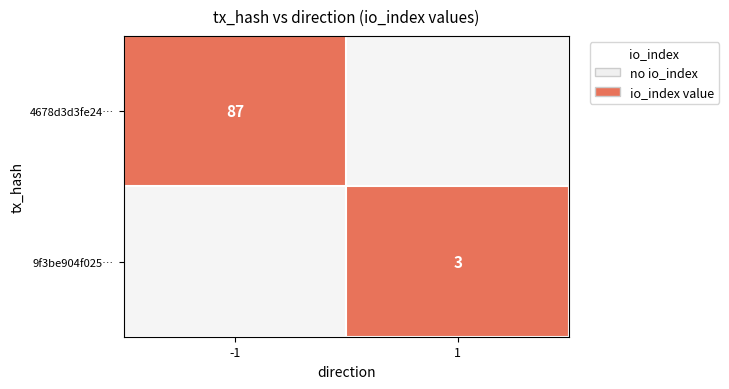

The 4678d3d3fe24… series shows 87 at -1. True or false?

True